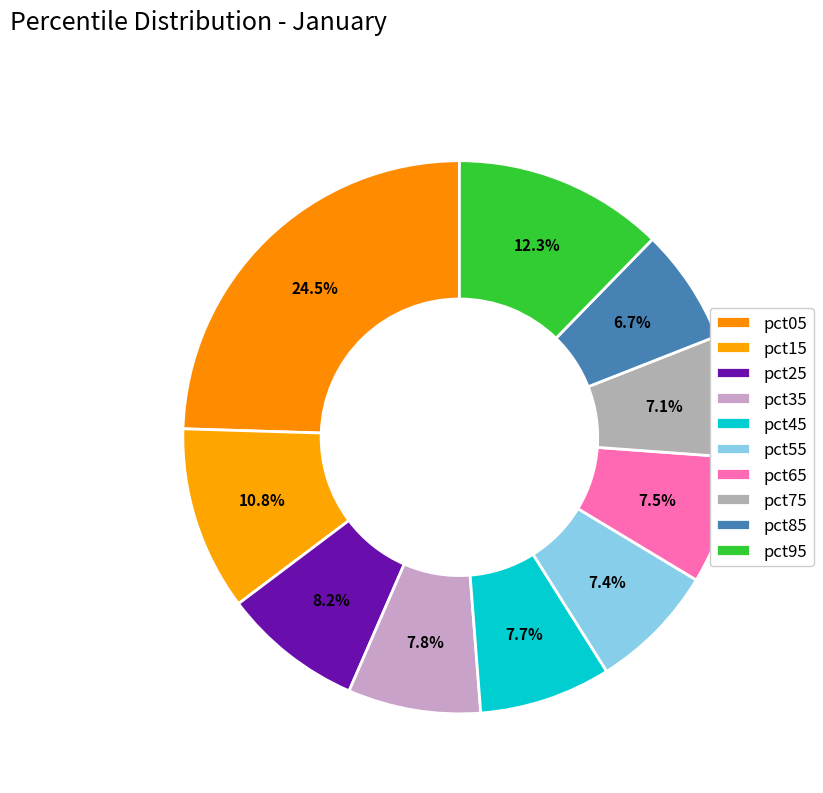

Do pct05 and pct75 together represent more than half of the pie?

No